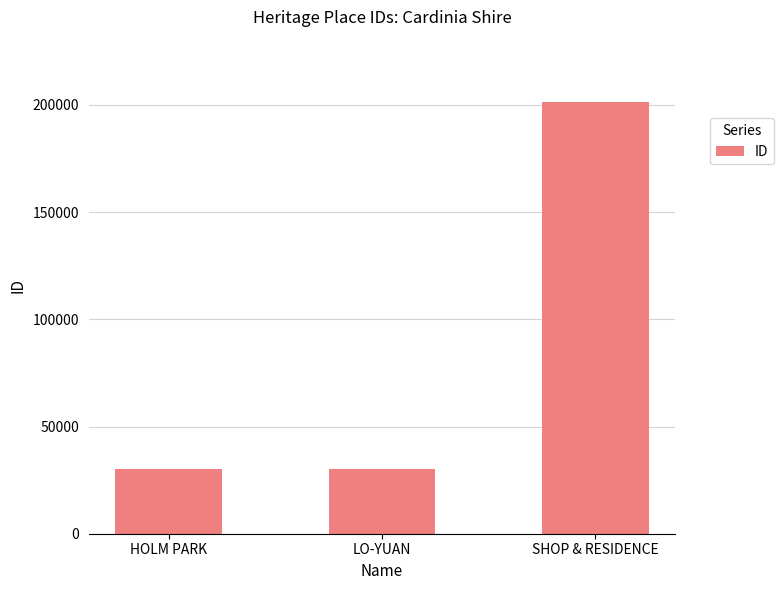

Which label corresponds to the largest value in the chart?

SHOP & RESIDENCE